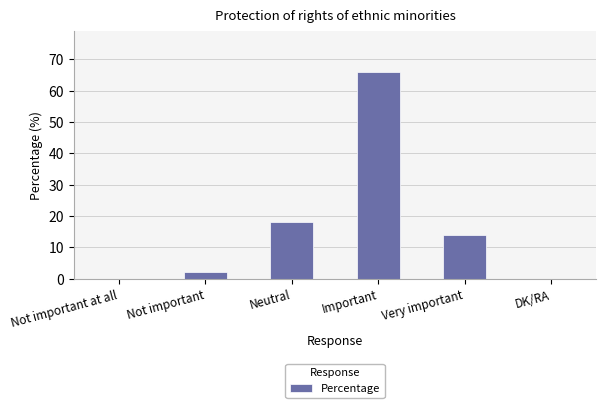

Reading left to right, list all the values displayed in this chart.

Not important at all=0	Not important=2	Neutral=18	Important=66	Very important=14	DK/RA=0